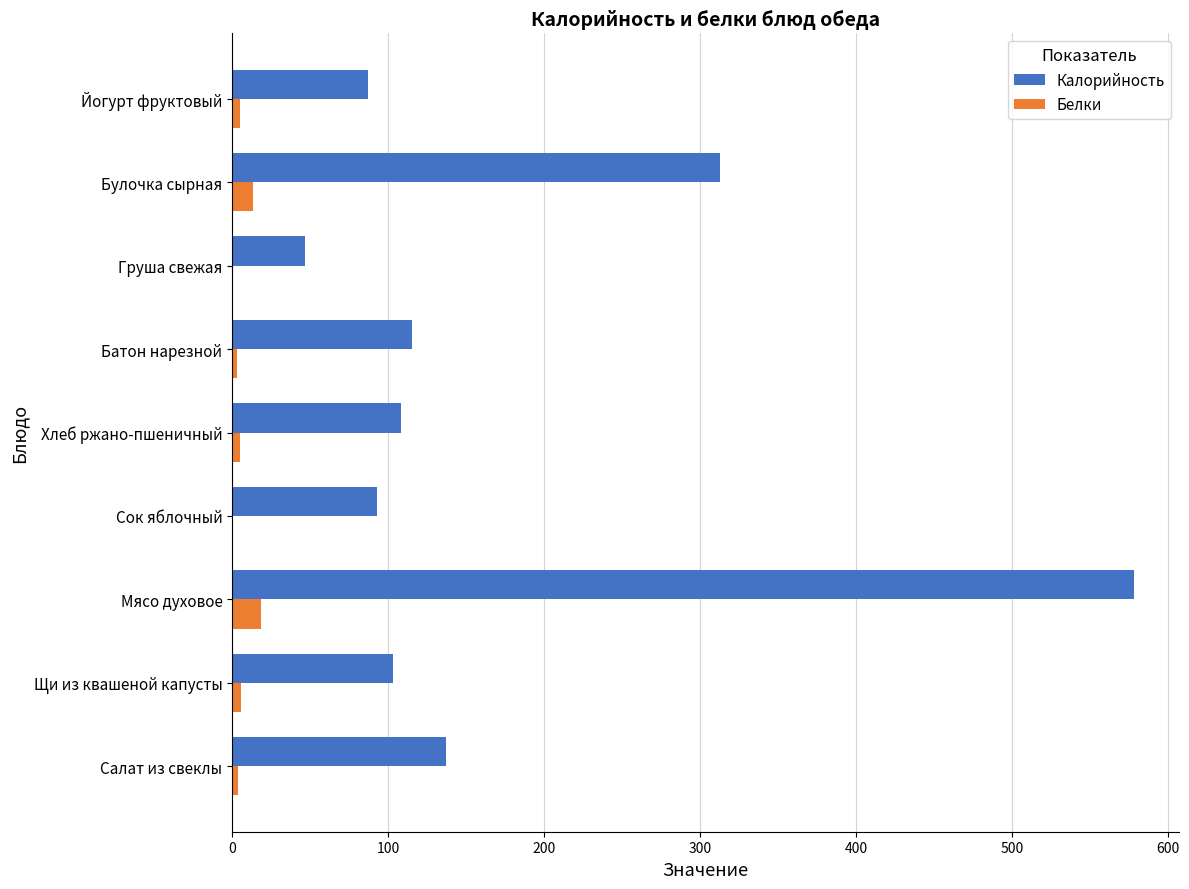

Which series has the largest total across all categories?

Калорийность